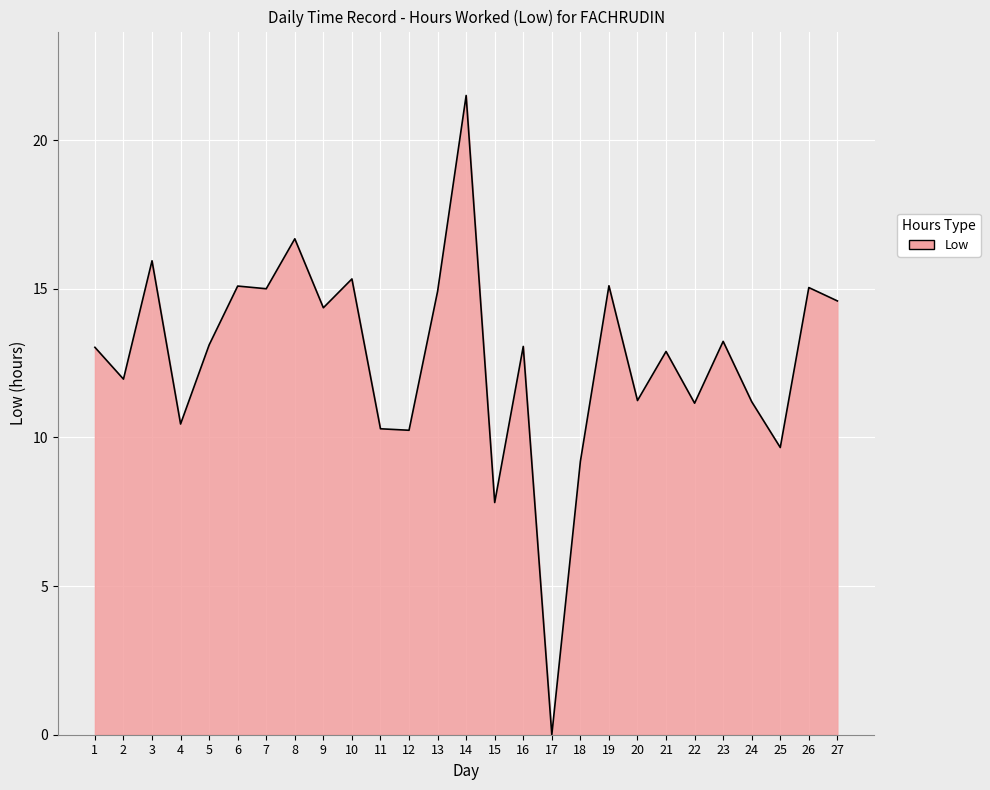

The chart shows a value of 20.5 at 13. True or false?

False